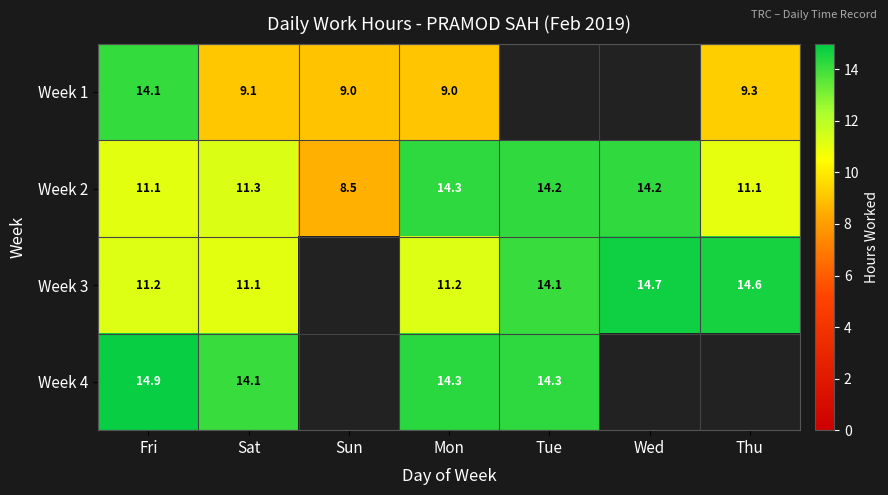

Is the value of Week 2 at Fri greater than the value of Week 4 at Fri?

No